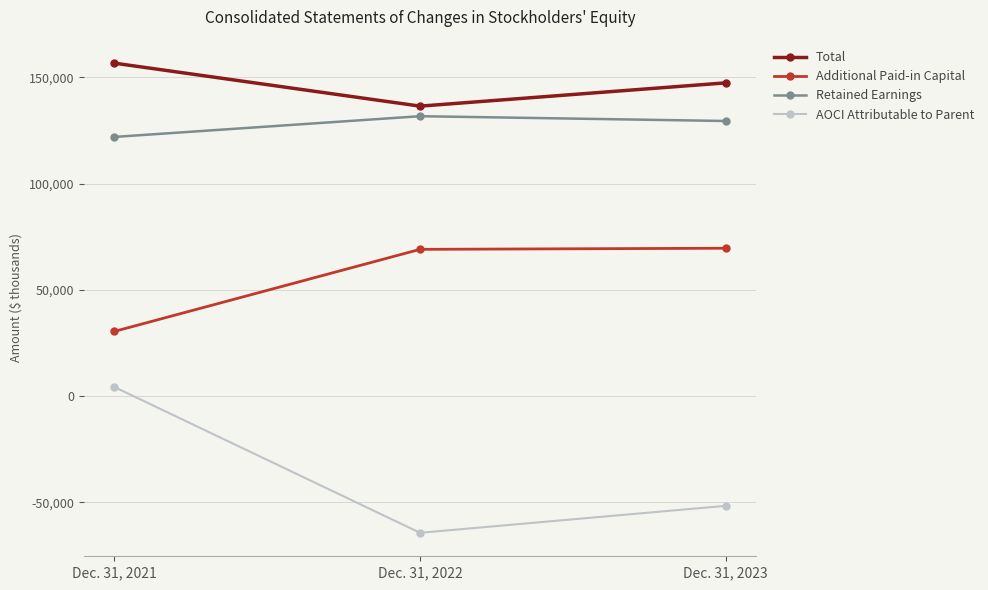

Is the value of Additional Paid-in Capital at Dec. 31, 2021 greater than the value of Total at Dec. 31, 2021?

No